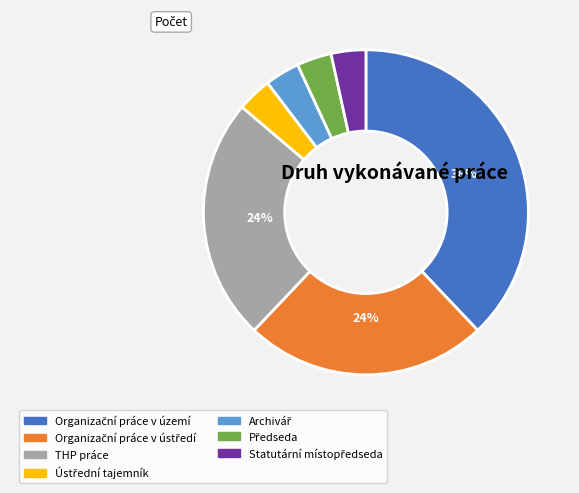

Is there any slice that represents more than half of the pie?

No